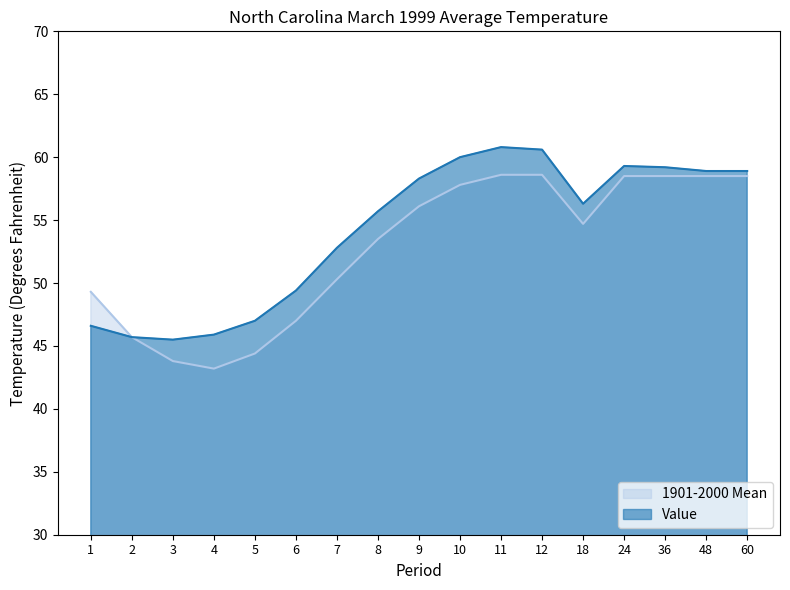

What is the total value across all series at 4?

89.1